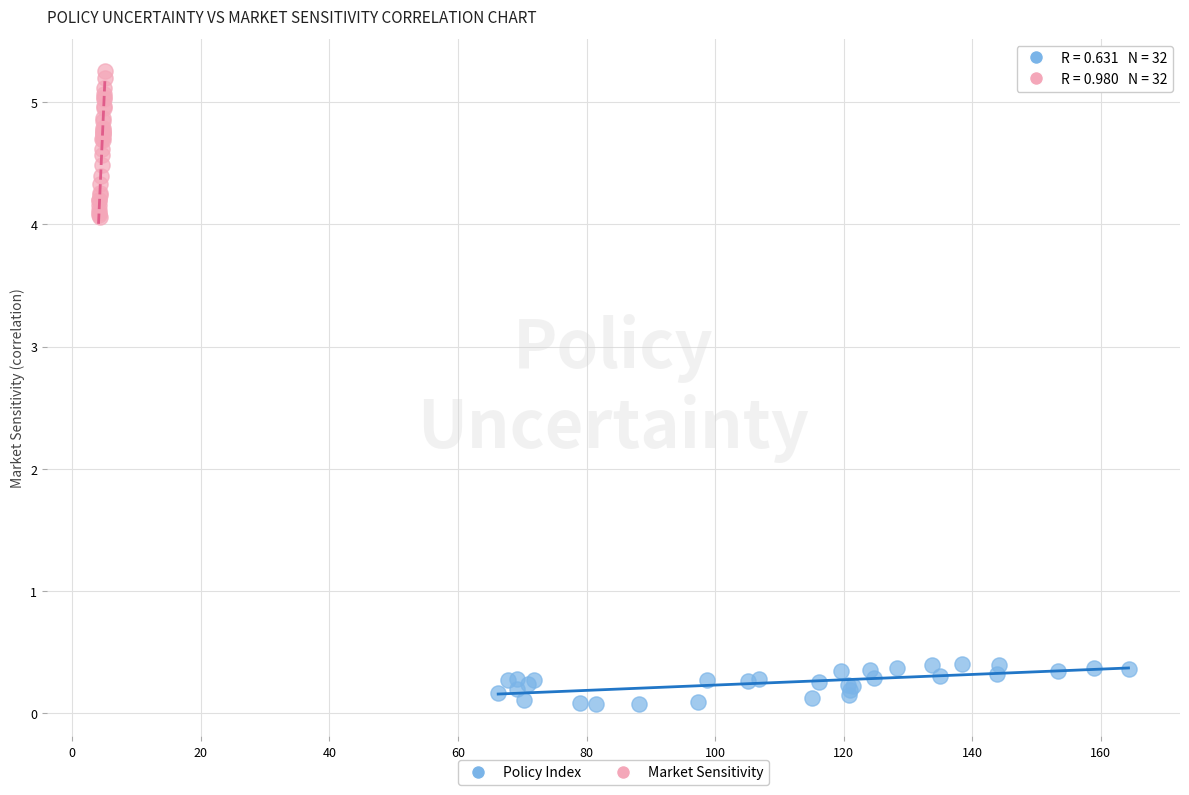

Which series contains the highest Y value?

Market Sensitivity